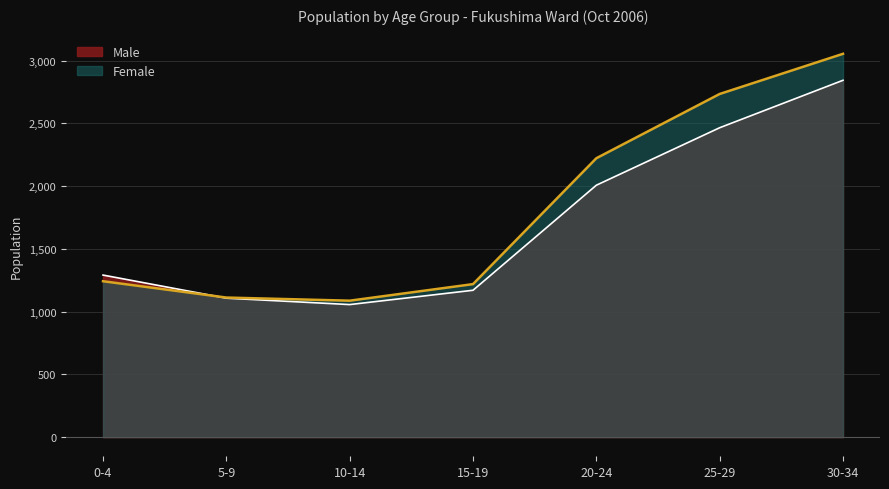

What is the sum of the Male values at 30-34 and 20-24?

4850